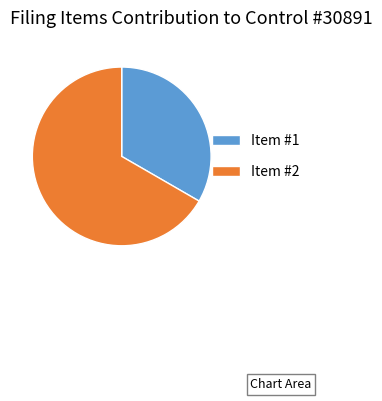

Which category has the smallest portion of the pie?

Item #1